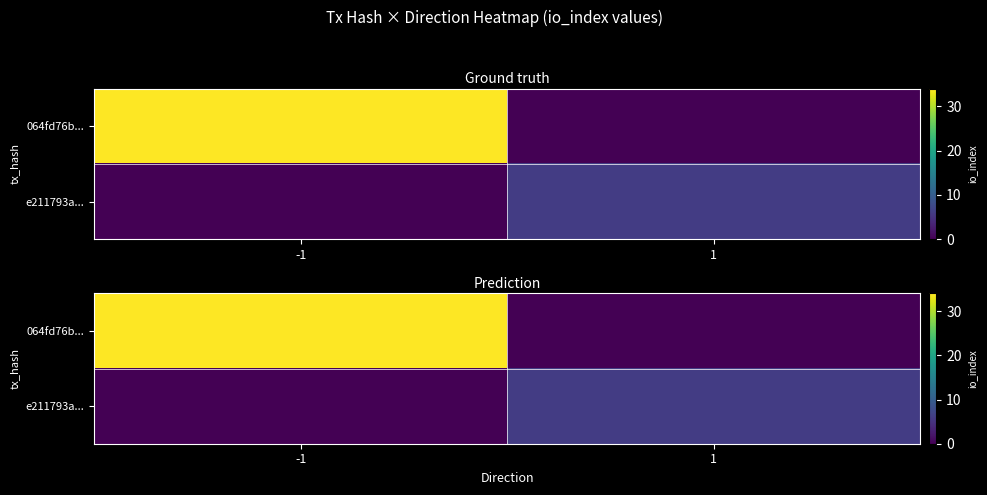

List the series in order of their overall mean, lowest first.

e211793a..., 064fd76b...